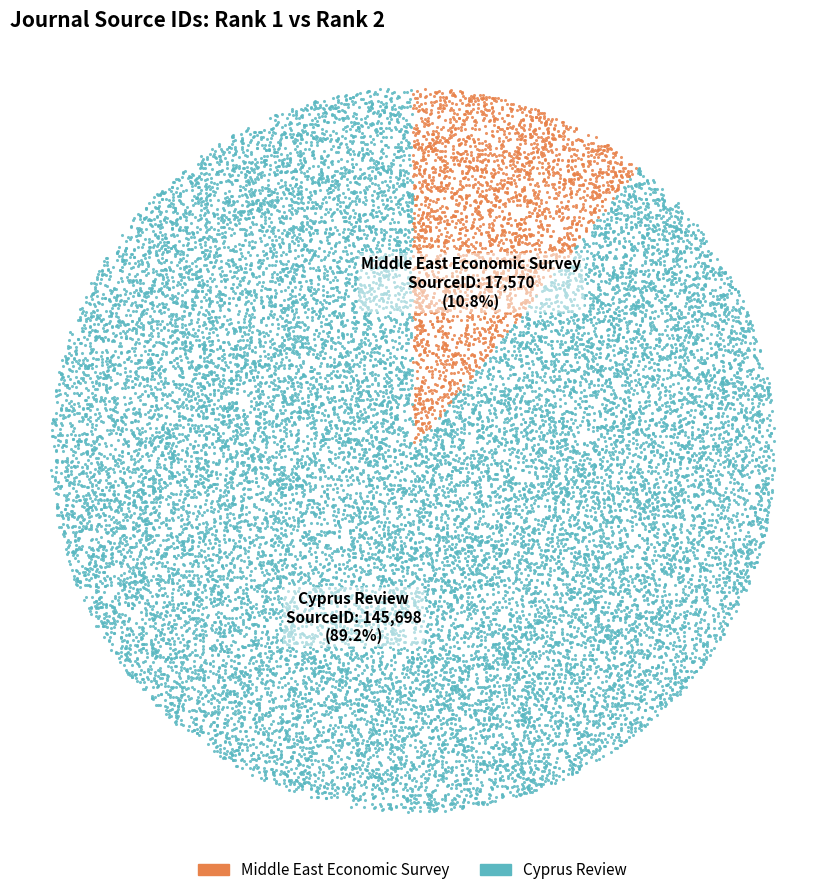

What percentage is the Middle East Economic Survey slice, to the nearest percent?

11%